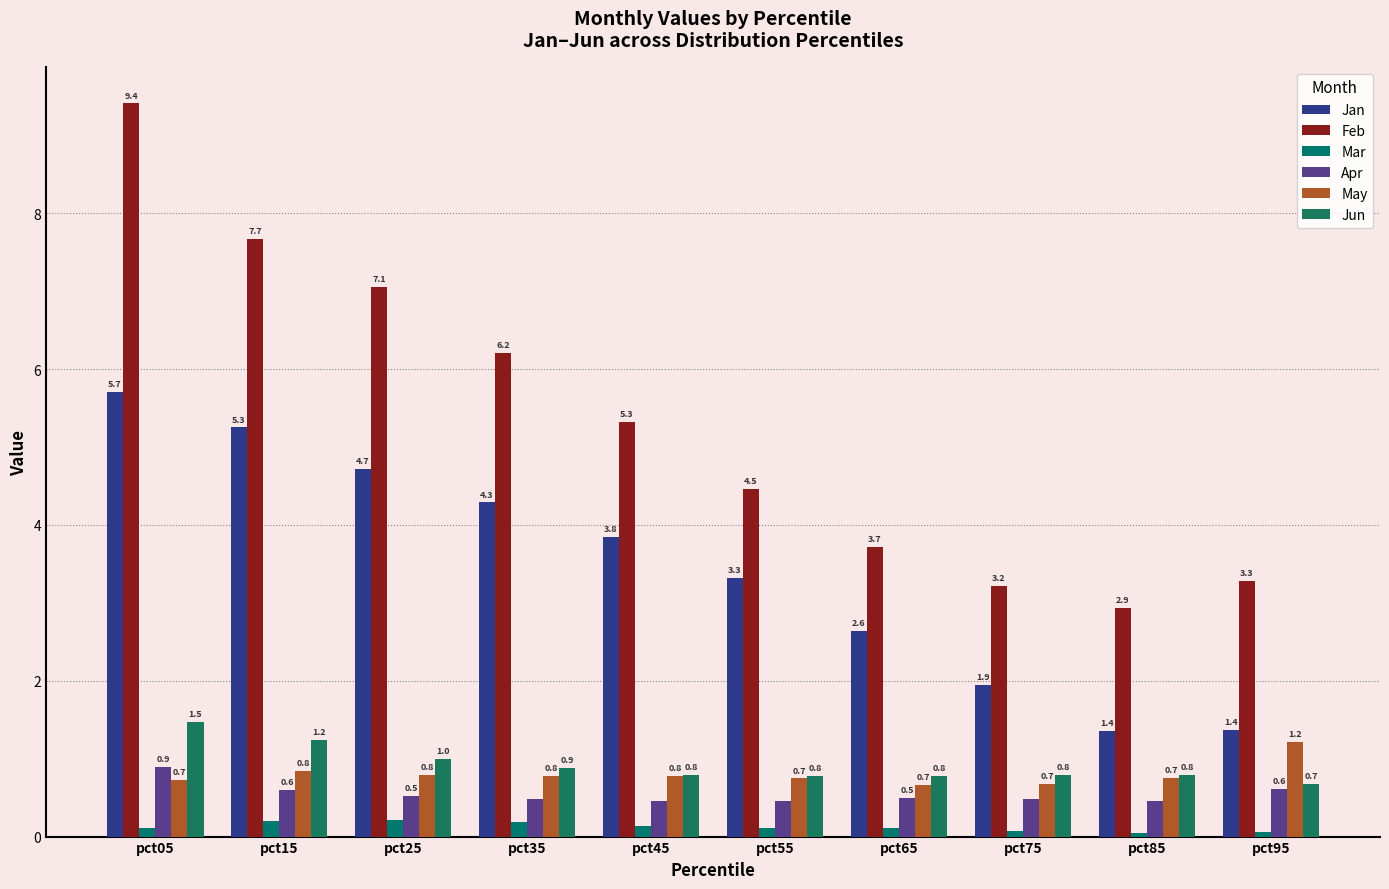

The value of Apr at pct15 is 0.6. True or false?

True